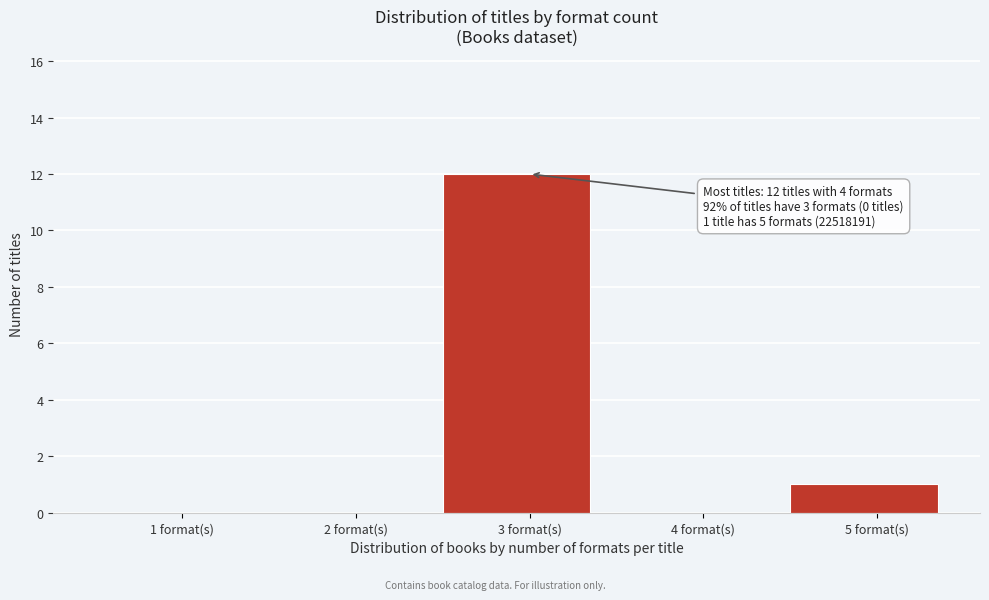

Reading right to left, extract all data points from this chart.

5 format(s)=1	4 format(s)=0	3 format(s)=12	2 format(s)=0	1 format(s)=0